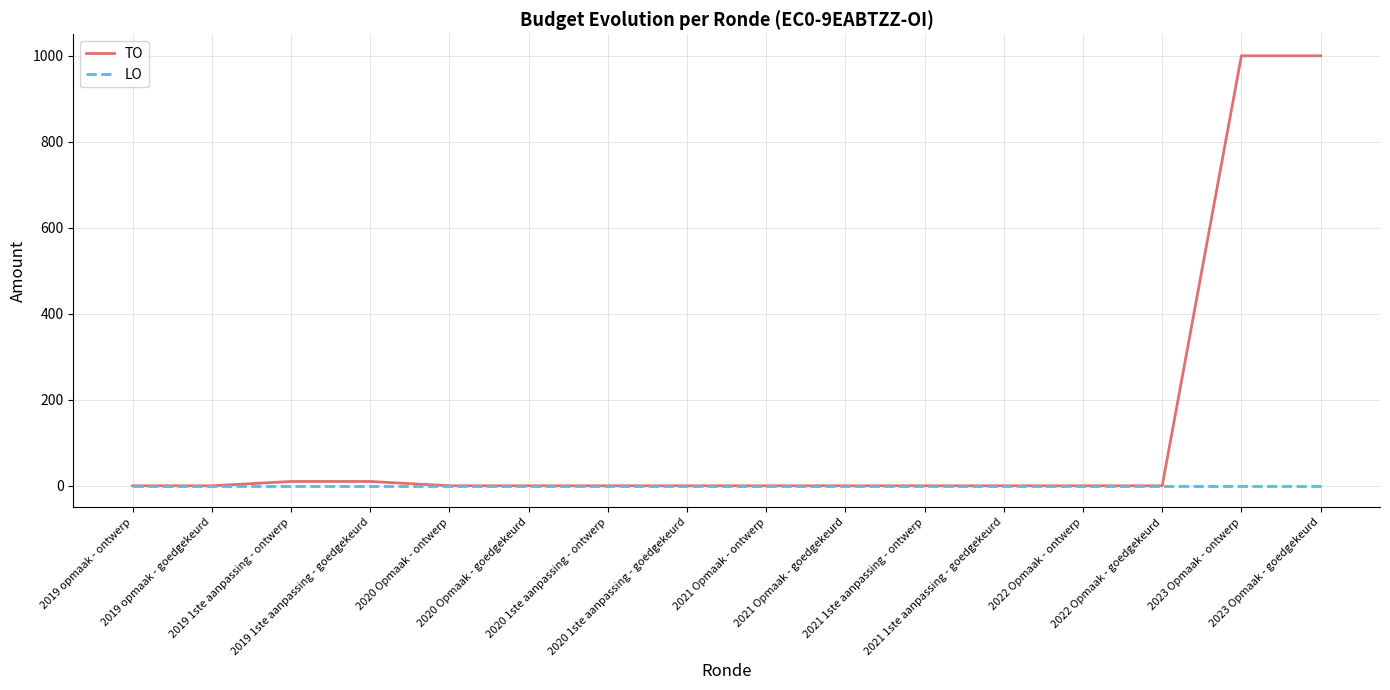

Rank the series by their maximum value, from lowest to highest.

LO, TO